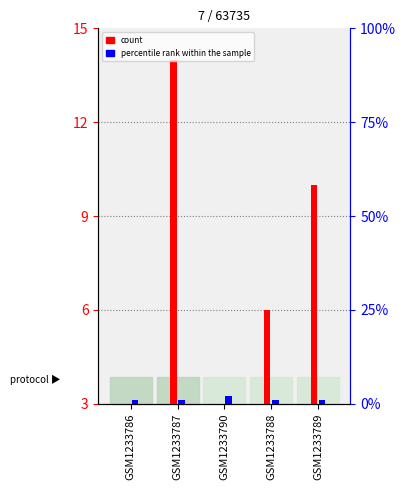

Rank the series at GSM1233786 from highest to lowest value.

count, percentile rank within the sample